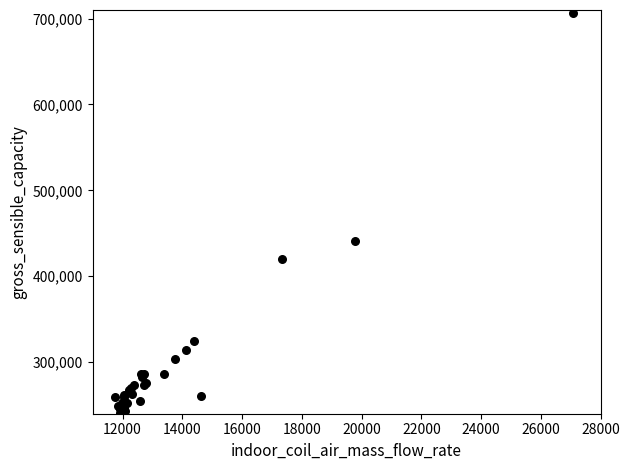

What Y value in the scatter plot is closest to 473505?

441523.6